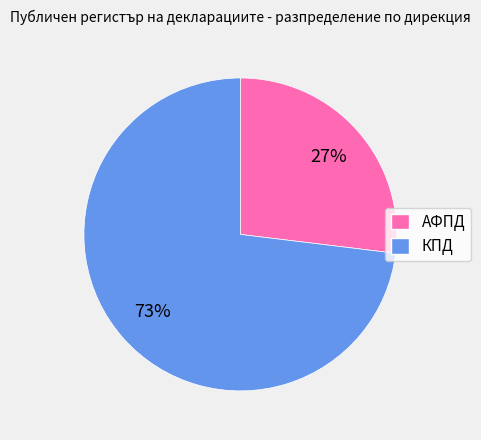

Rank the categories by value from lowest to highest.

АФПД, КПД